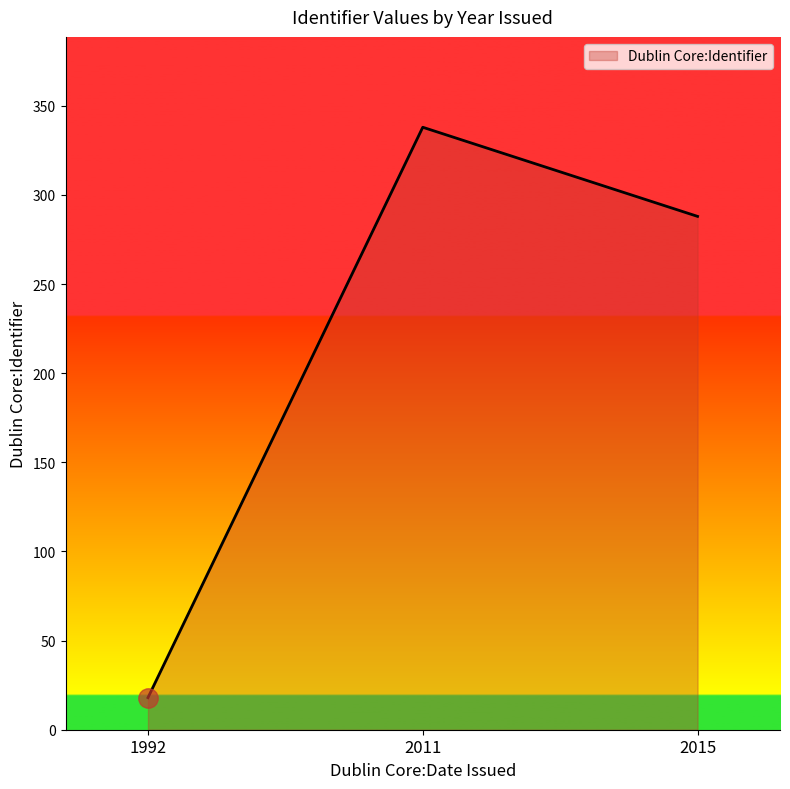

Where is the data nearest to the value 178?

2015